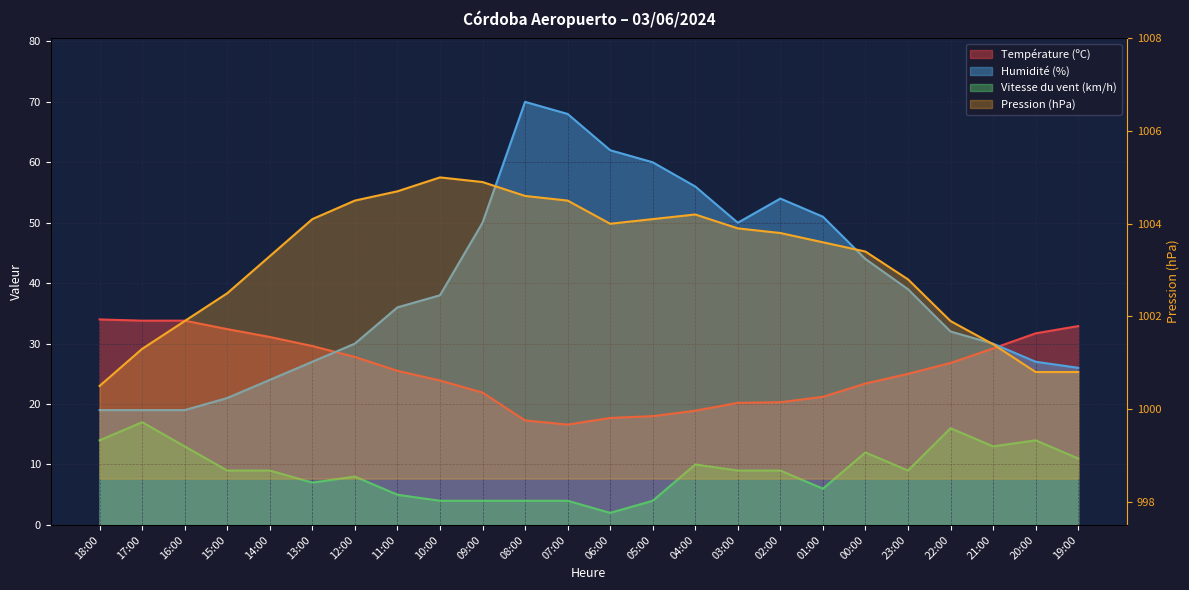

Which has a higher value, 13:00 or 21:00?

13:00